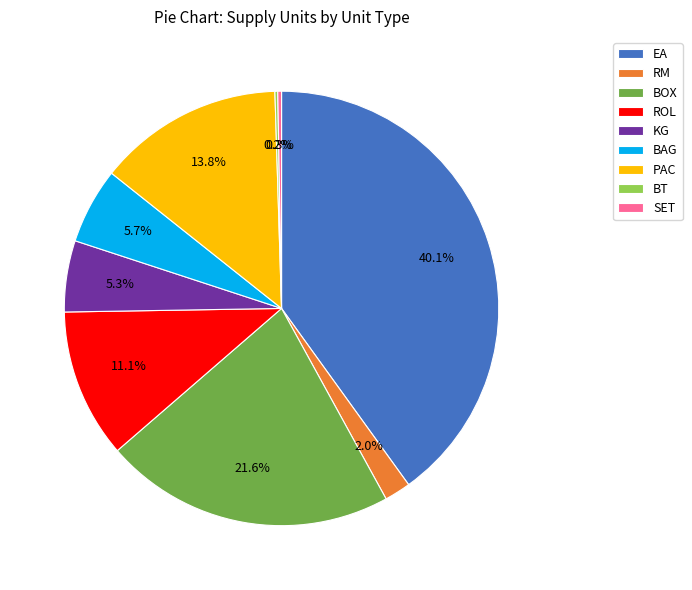

What percentage is the RM slice, to the nearest percent?

2%